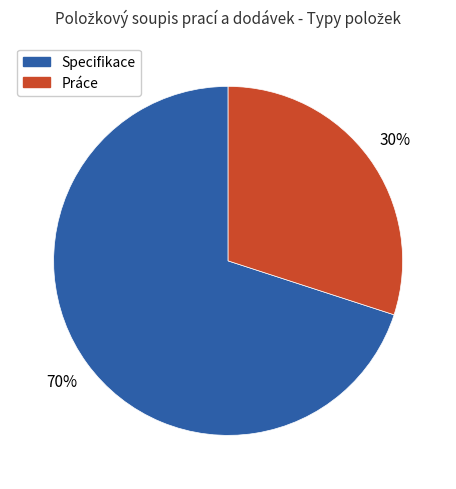

To the nearest percent, what portion does Práce represent?

30%